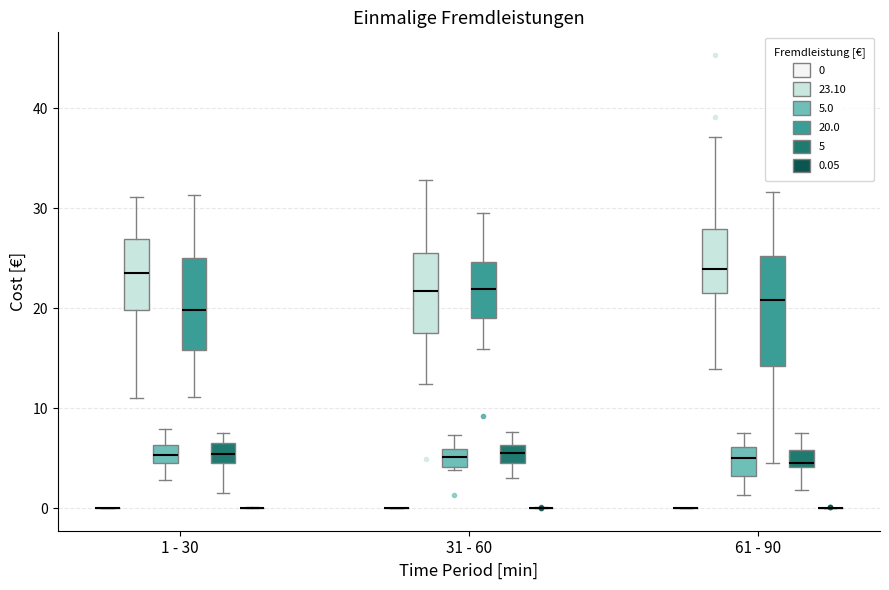

Reading left to right, read every box against the y-axis: the position of its median line, the range the box covers, and the ends of its whiskers. The values are not printed on the chart, so give them approximately, as read against the axis.

1 - 30 (0): box collapsed to a line at 0, whiskers 0 to 0
1 - 30 (23.10): median 24, box 20 to 27, whiskers 11 to 31
1 - 30 (5.0): median 5 (inside the box), box 5 to 6, whiskers 3 to 8
1 - 30 (20.0): median 20, box 16 to 25, whiskers 11 to 31
1 - 30 (5): median 5, box 4 to 7, whiskers 1 to 7 (just above the box's upper edge)
1 - 30 (0.05): box collapsed to a line at 0, whiskers 0 to 0
31 - 60 (0): box collapsed to a line at 0, whiskers 0 to 0
31 - 60 (23.10): median 22, box 18 to 26, whiskers 12 to 33
31 - 60 (5.0): median 5, box 4 to 6, whiskers 4 to 7
31 - 60 (20.0): median 22, box 19 to 25, whiskers 16 to 29
31 - 60 (5): median 5 (inside the box), box 5 to 6, whiskers 3 to 8
31 - 60 (0.05): box collapsed to a line at 0, whiskers 0 to 0
61 - 90 (0): box collapsed to a line at 0, whiskers 0 to 0
61 - 90 (23.10): median 24, box 22 to 28, whiskers 14 to 37
61 - 90 (5.0): median 5, box 3 to 6, whiskers 1 to 8
61 - 90 (20.0): median 21, box 14 to 25, whiskers 4 to 32
61 - 90 (5): median 5, box 4 to 6, whiskers 2 to 8
61 - 90 (0.05): box collapsed to a line at 0, whiskers 0 to 0